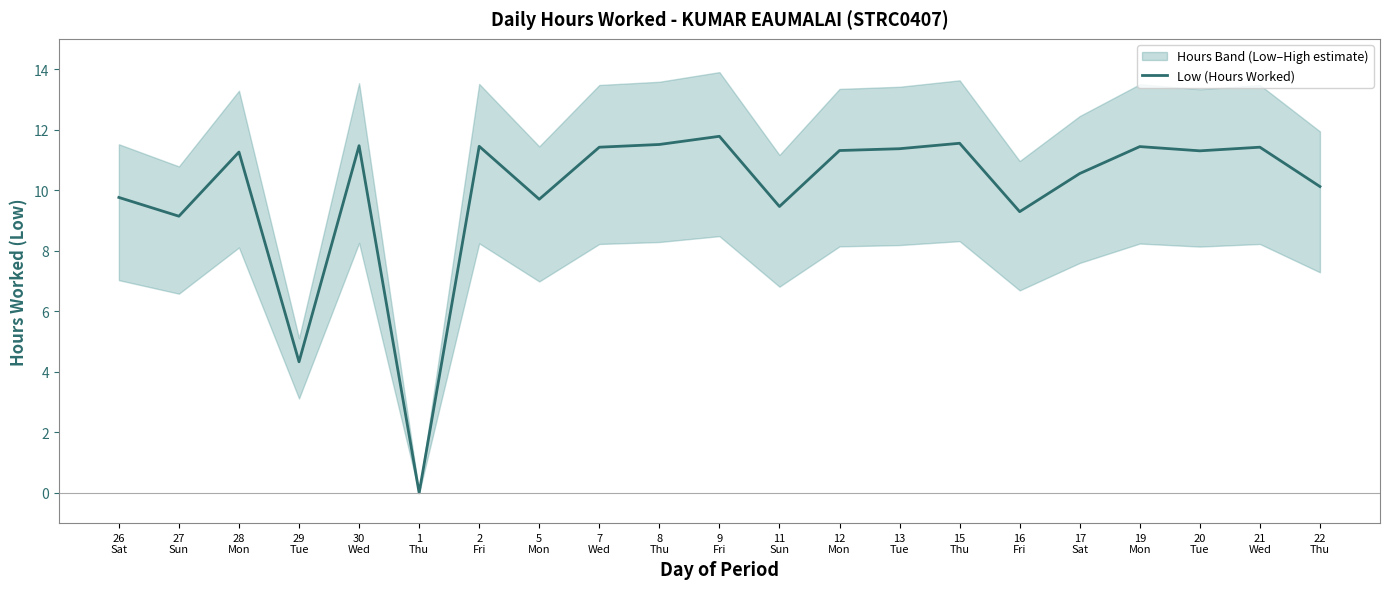

Reading left to right, list all the values displayed in this chart.

9.8	9.1	11.3	4.3	11.5	0.0	11.4	9.7	11.4	11.5	11.8	9.5	11.3	11.4	11.6	9.3	10.6	11.4	11.3	11.4	10.1